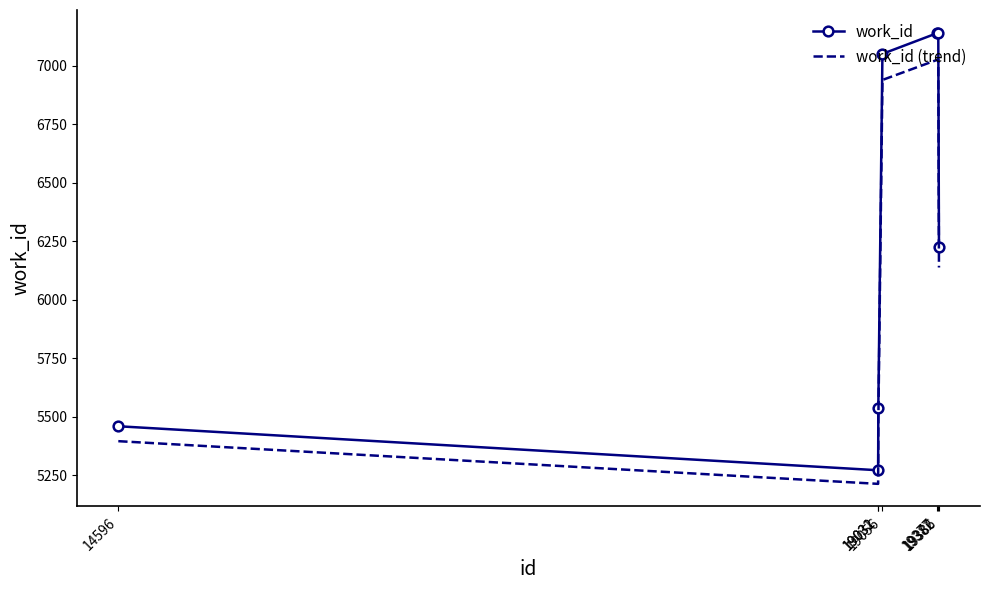

Rank the series at 19031 from lowest to highest value.

work_id (trend), work_id